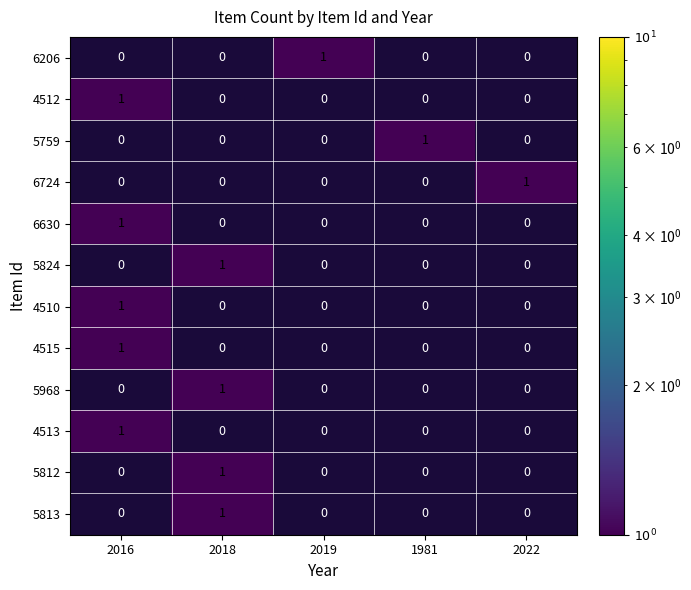

Count the 4510 values in the range 0 to 1.

5